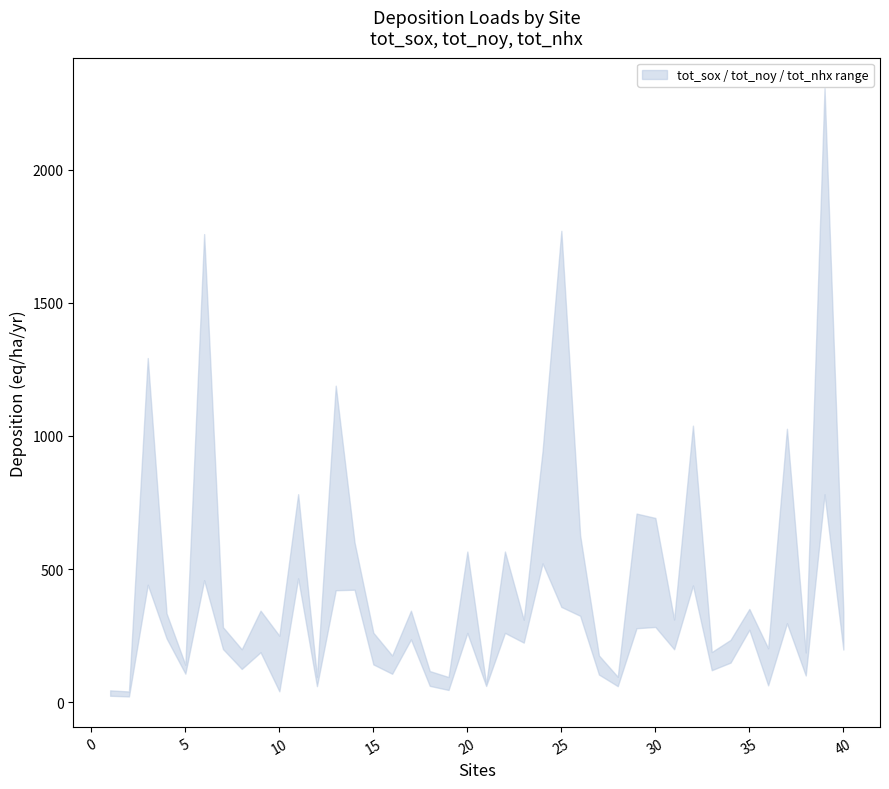

What is the difference between the maximum and minimum values in the tot_nhx series?

1748.7